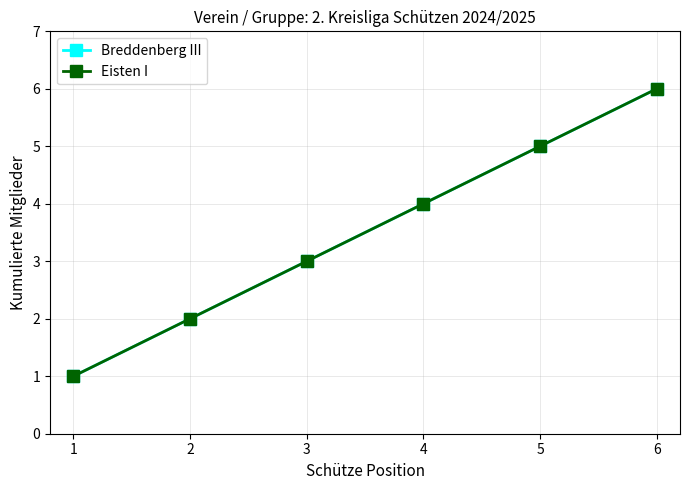

Is it true that Breddenberg III equals 5 at 5?

True